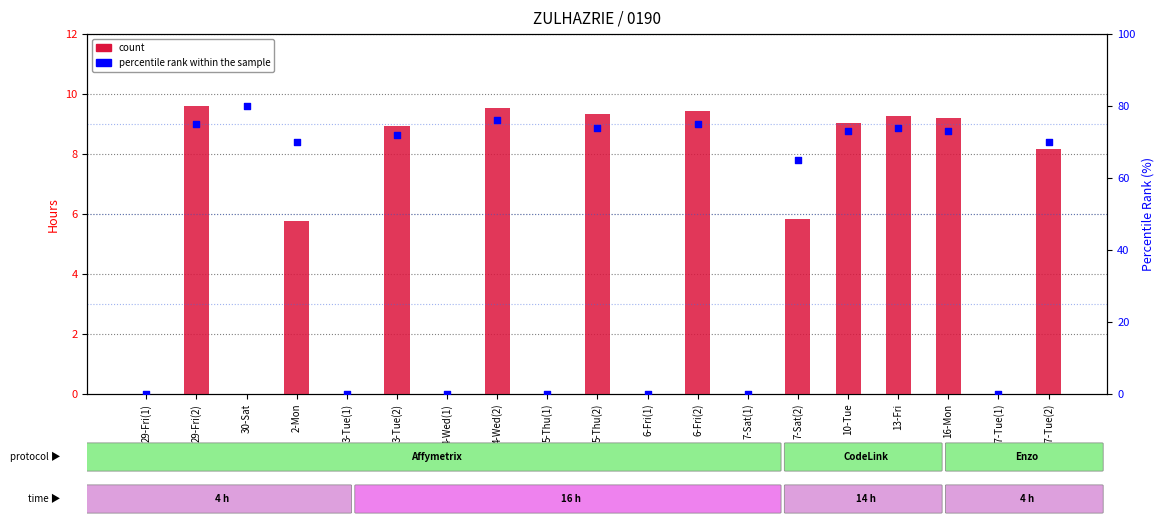

What is the total value across all series at 2-Mon?

75.8